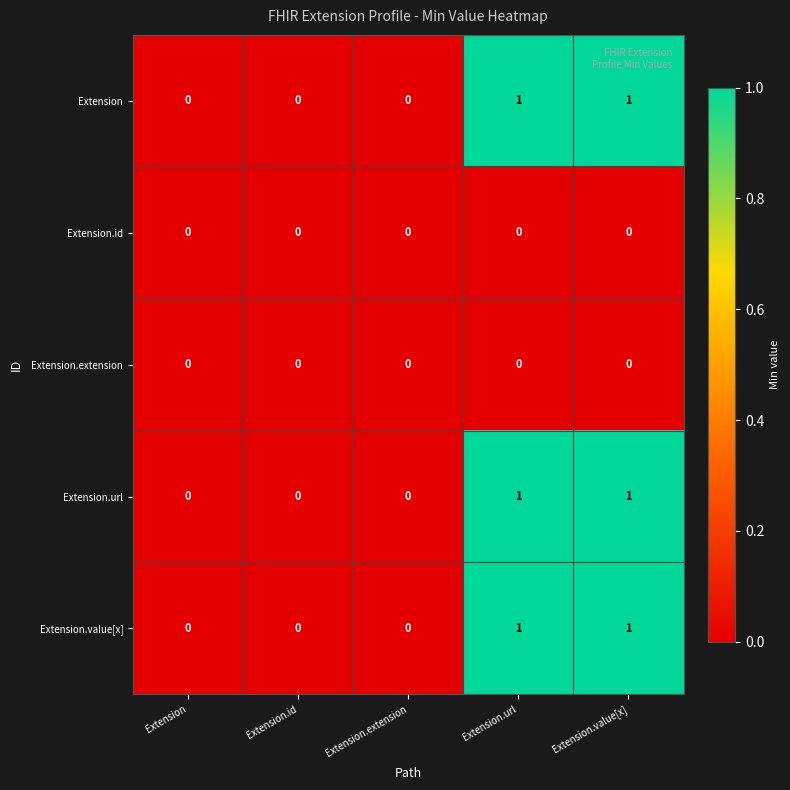

Reading left to right, transcribe all the data shown in this chart.

Extension: 0	0	0	1	1
Extension.id: 0	0	0	0	0
Extension.extension: 0	0	0	0	0
Extension.url: 0	0	0	1	1
Extension.value[x]: 0	0	0	1	1